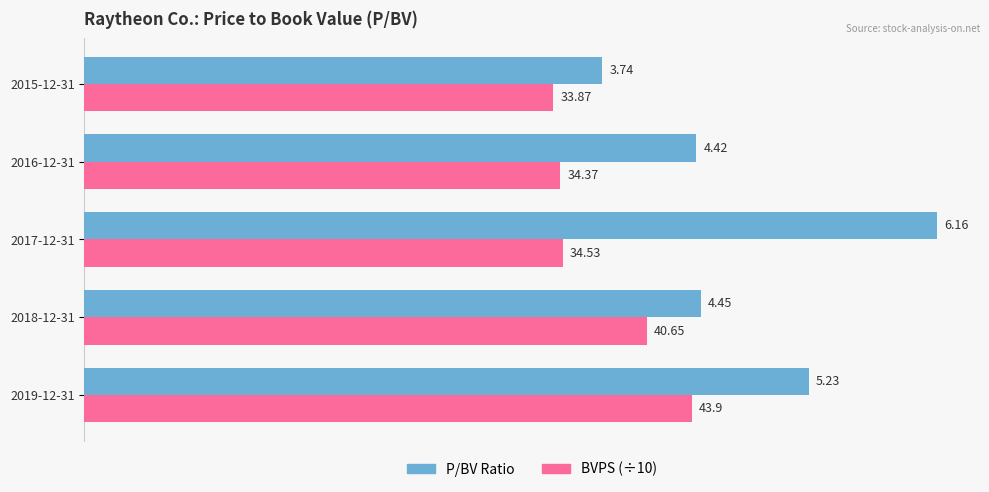

Which series has the widest spread of values?

P/BV Ratio